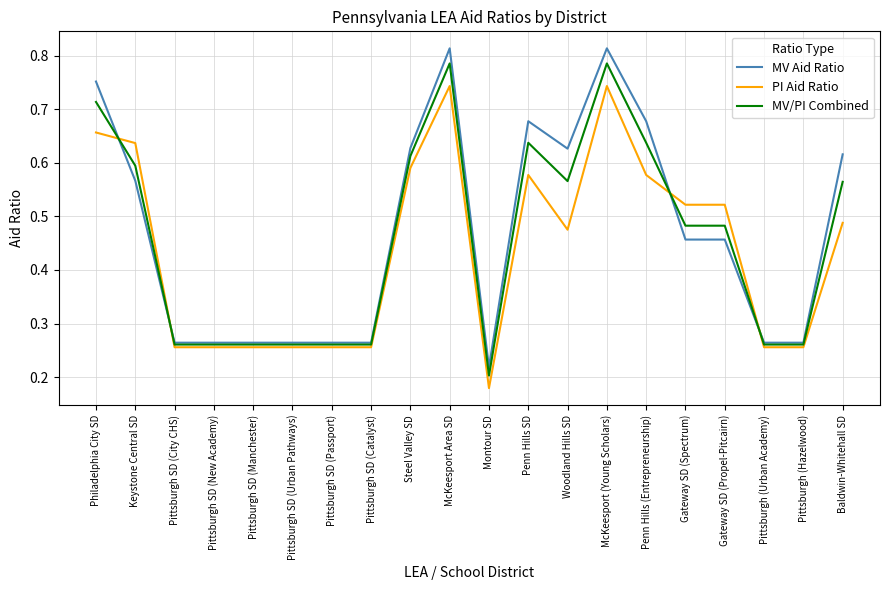

At which label does MV Aid Ratio reach its minimum?

Montour SD